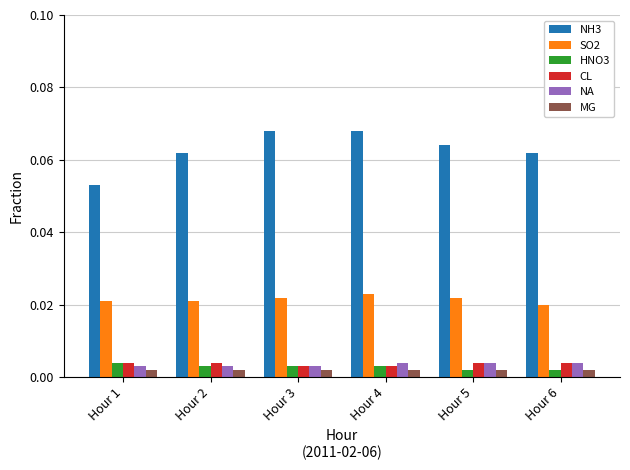

Which series has the largest total across all categories?

NH3